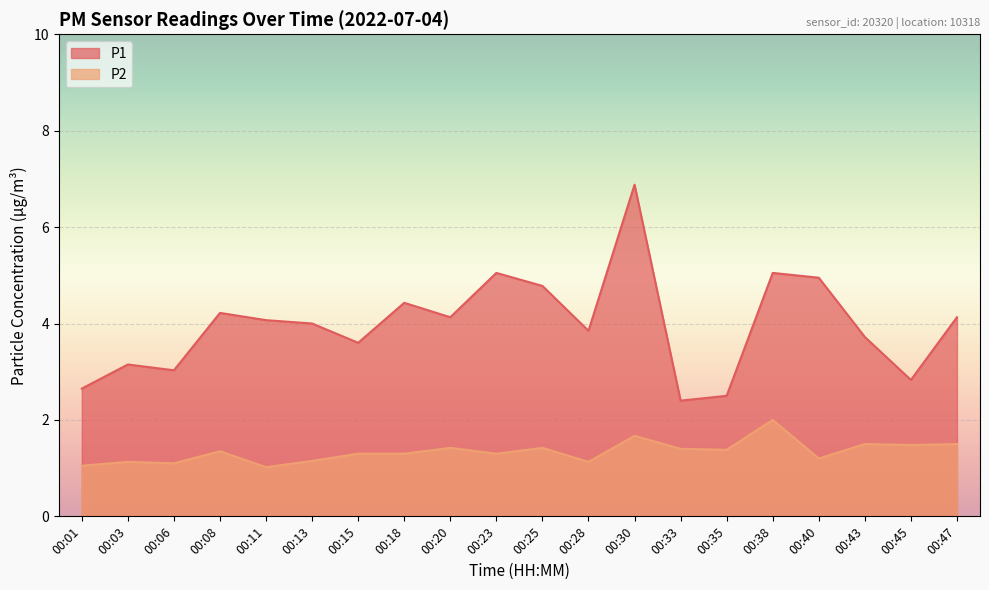

At which label does P1 reach its minimum?

00:33